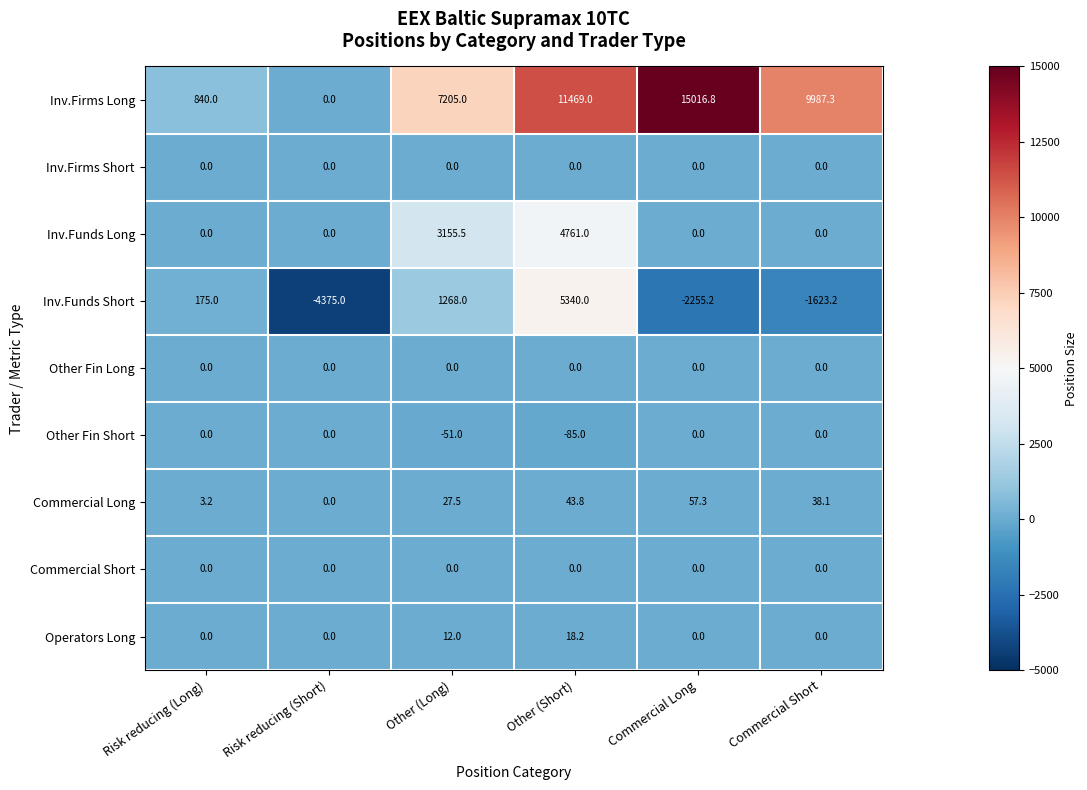

Is the value of Operators Long at Other (Long) greater than the value of Commercial Short at Other (Long)?

Yes